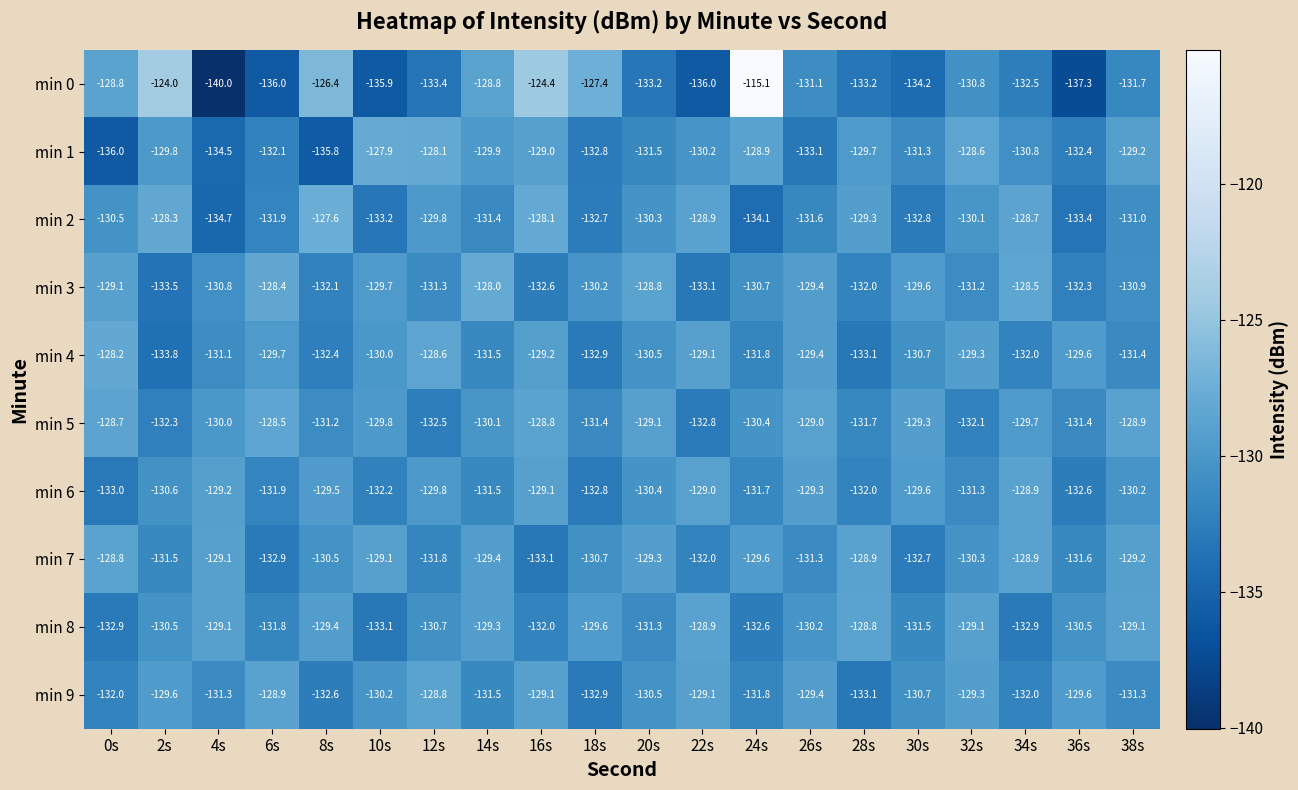

Between 12s and 32s, which series saw the biggest shift?

min 0